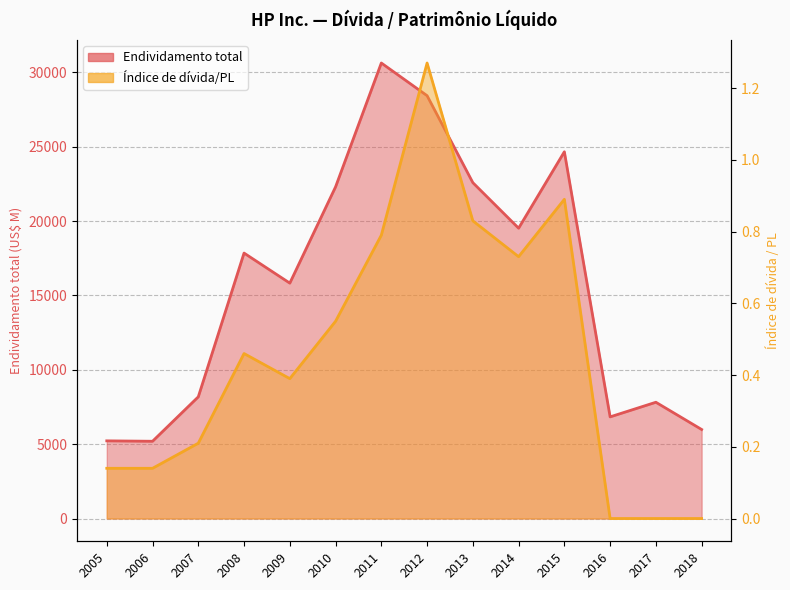

Reading left to right, list all the values displayed in this chart.

Endividamento total: 5223.0	5195.0	8183.0	17852.0	15830.0	22304.0	30634.0	28436.0	22587.0	19525.0	24665.0	6836.0	7819.0	5987.0
Índice de dívida/PL: 0.1	0.1	0.2	0.5	0.4	0.6	0.8	1.3	0.8	0.7	0.9	0.0	0.0	0.0